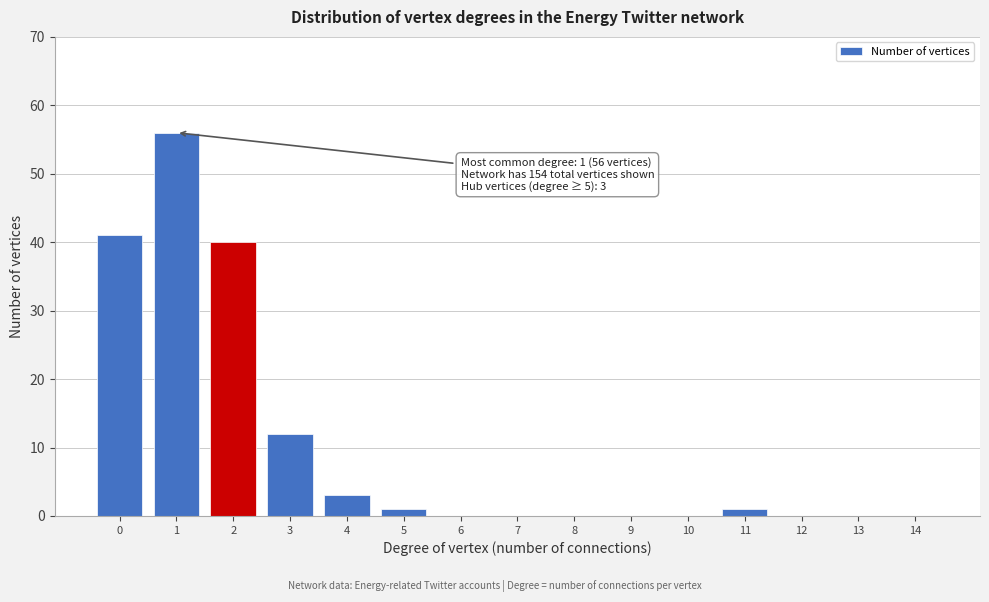

Reading left to right, list all the values displayed in this chart.

0=41	1=56	2=40	3=12	4=3	5=1	6=0	7=0	8=0	9=0	10=0	11=1	12=0	13=0	14=0